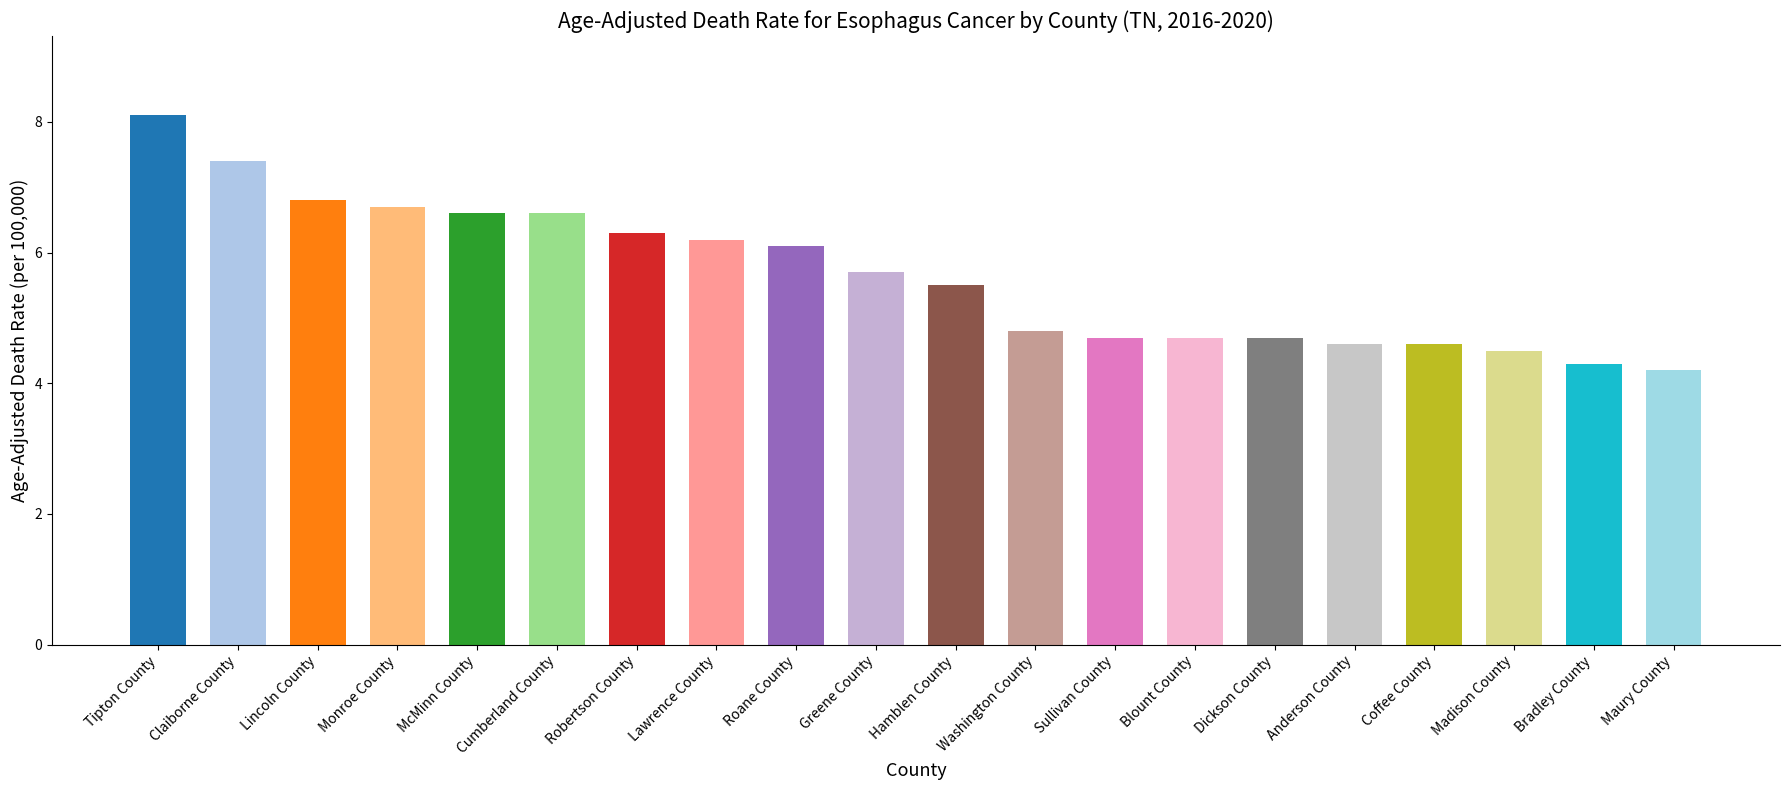

What is the approximate value at Hamblen County?

5.5